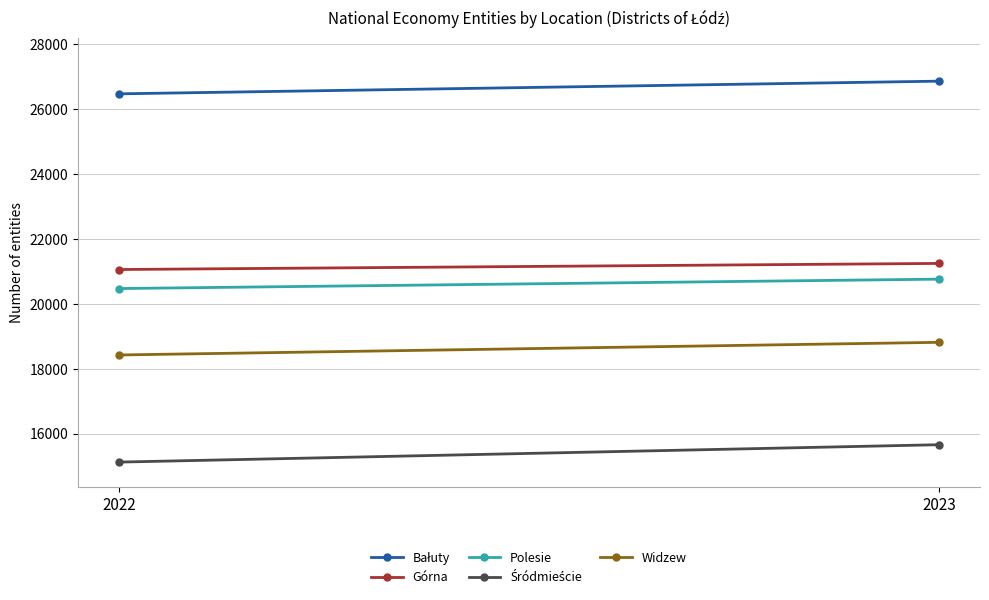

What is the value of the Polesie point at the 2nd from the left?

20761